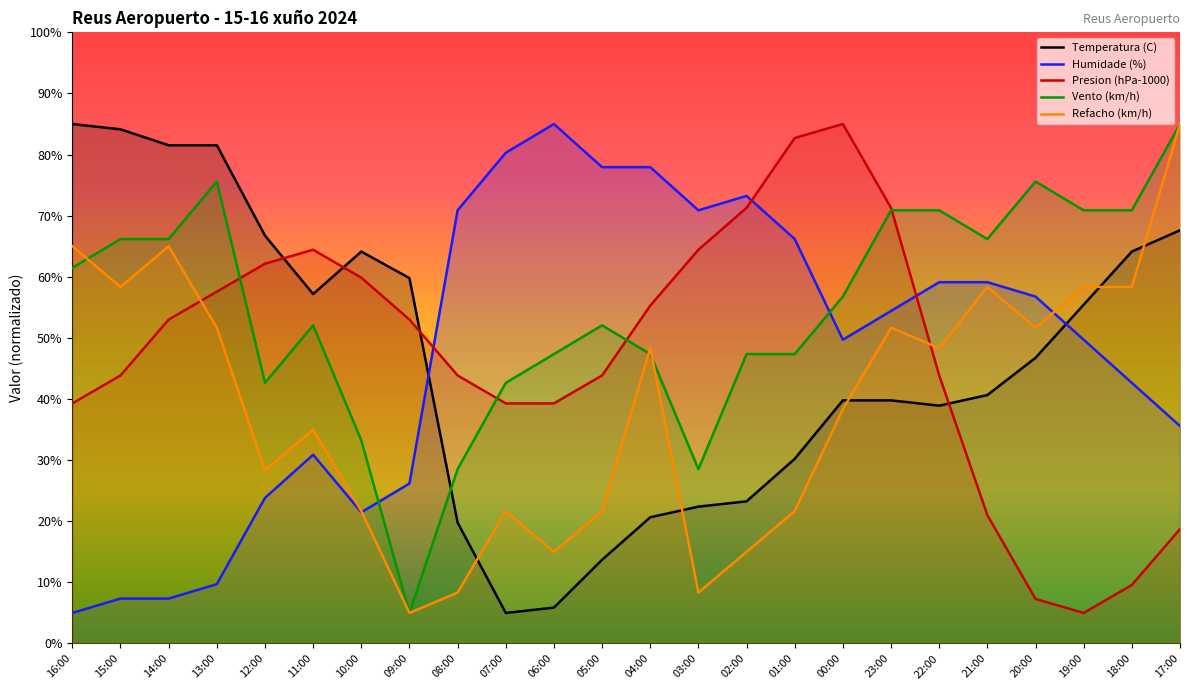

What is the difference between the Refacho (km/h) values at 21:00 and 05:00?

36.7